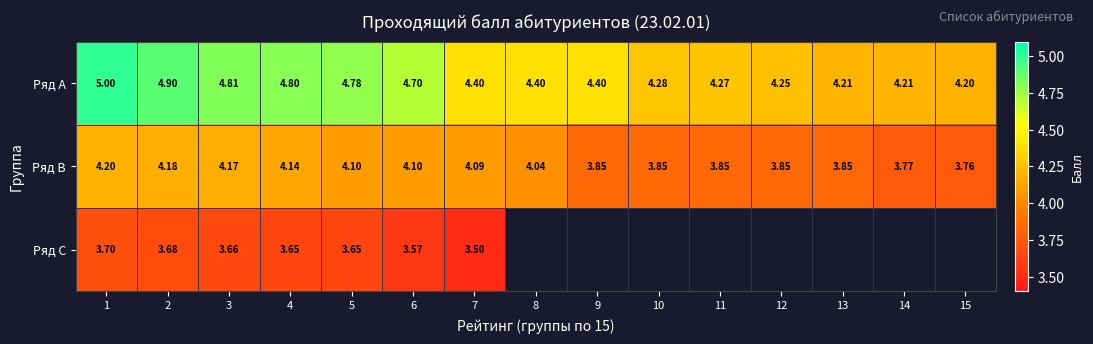

Is it true that Ряд C equals 2.1 at 7?

False